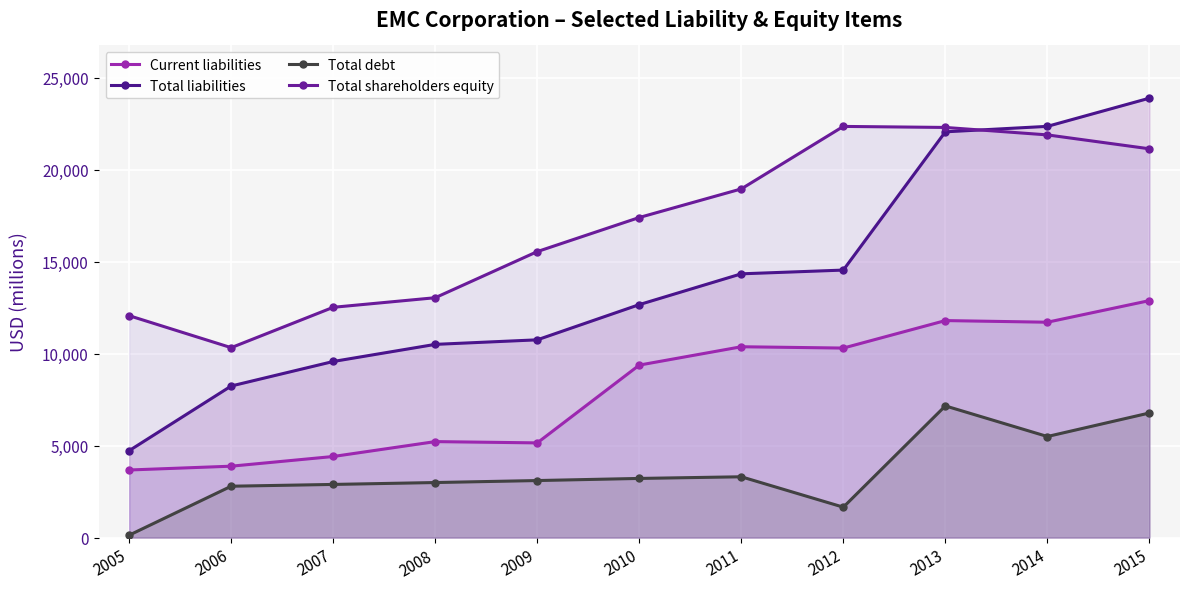

Reading right to left, extract all data points from this chart.

Current liabilities: 2015=12885	2014=11710	2013=11799	2012=10304	2011=10376	2010=9378	2009=5148	2008=5218	2007=4408	2006=3881	2005=3674
Total liabilities: 2015=23893	2014=22360	2013=22063	2012=14545	2011=14341	2010=12667	2009=10752	2008=10505	2007=9574	2006=8241	2005=4725
Total debt: 2015=6774	2014=5495	2013=7159	2012=1652	2011=3305	2010=3215	2009=3100	2008=2992	2007=2889	2006=2792	2005=130
Total shareholders equity: 2015=21140	2014=21896	2013=22301	2012=22357	2011=18959	2010=17404	2009=15550	2008=13042	2007=12521	2006=10326	2005=12065